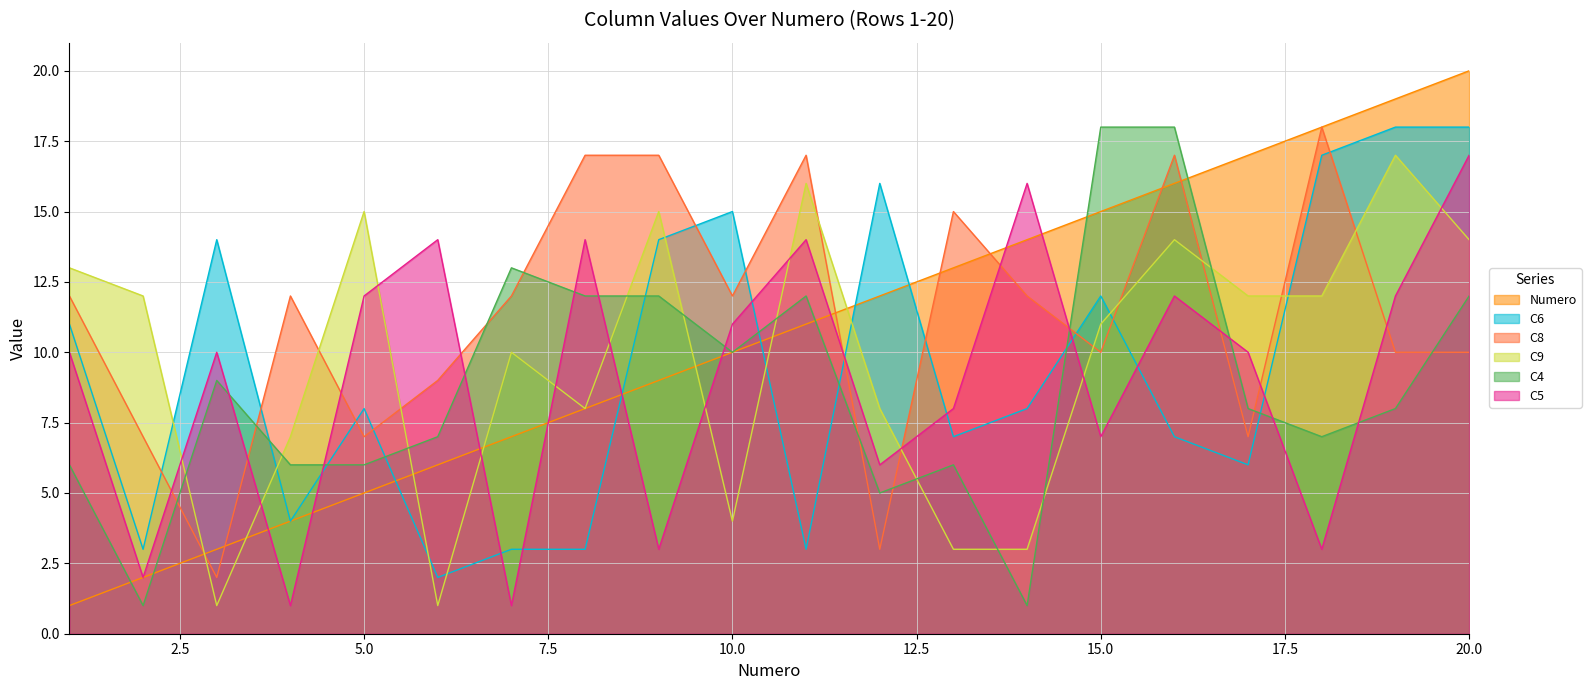

What is the maximum value shown in the chart?

20